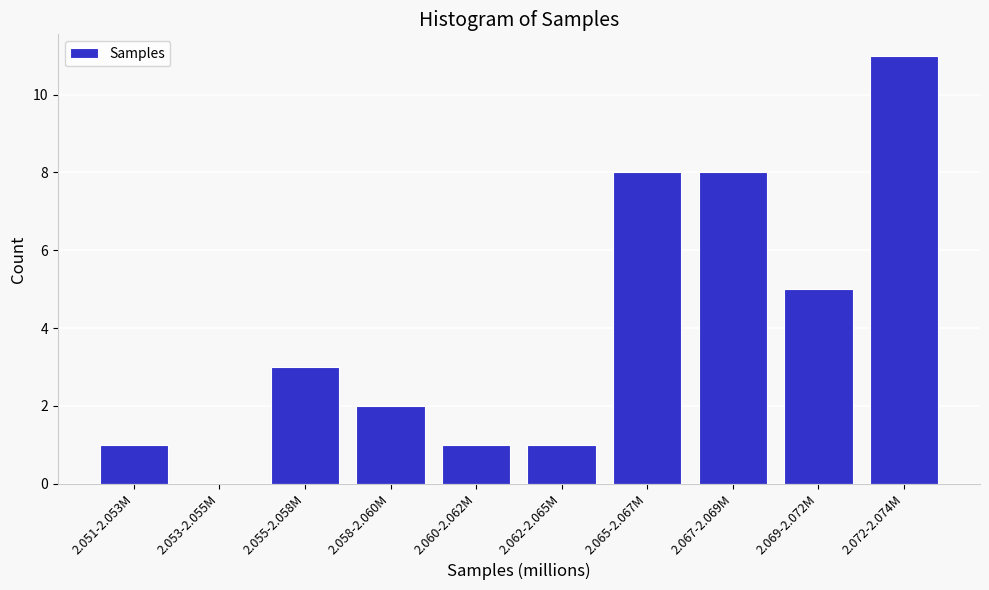

Reading left to right, list all the values displayed in this chart.

2.051-2.053M=1	2.053-2.055M=0	2.055-2.058M=3	2.058-2.060M=2	2.060-2.062M=1	2.062-2.065M=1	2.065-2.067M=8	2.067-2.069M=8	2.069-2.072M=5	2.072-2.074M=11